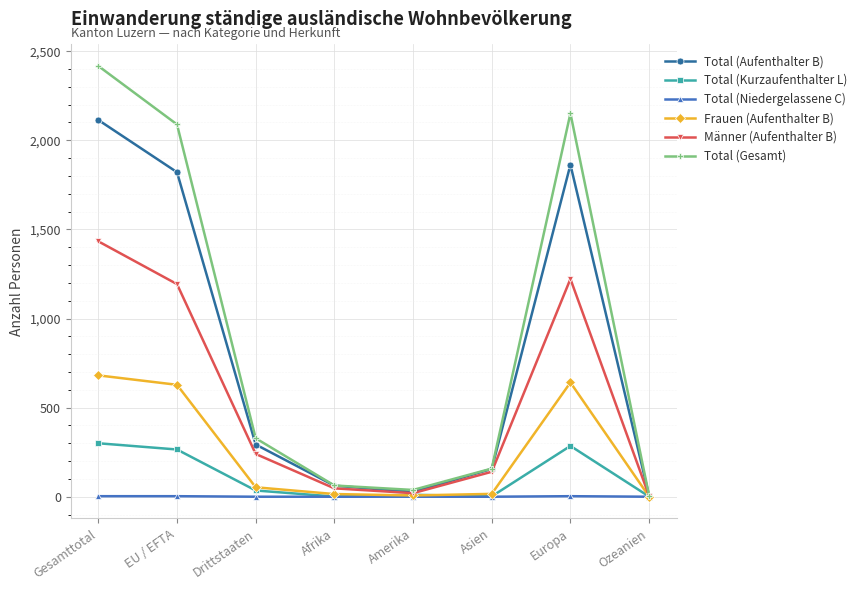

What is the maximum value for Total (Gesamt)?

2417